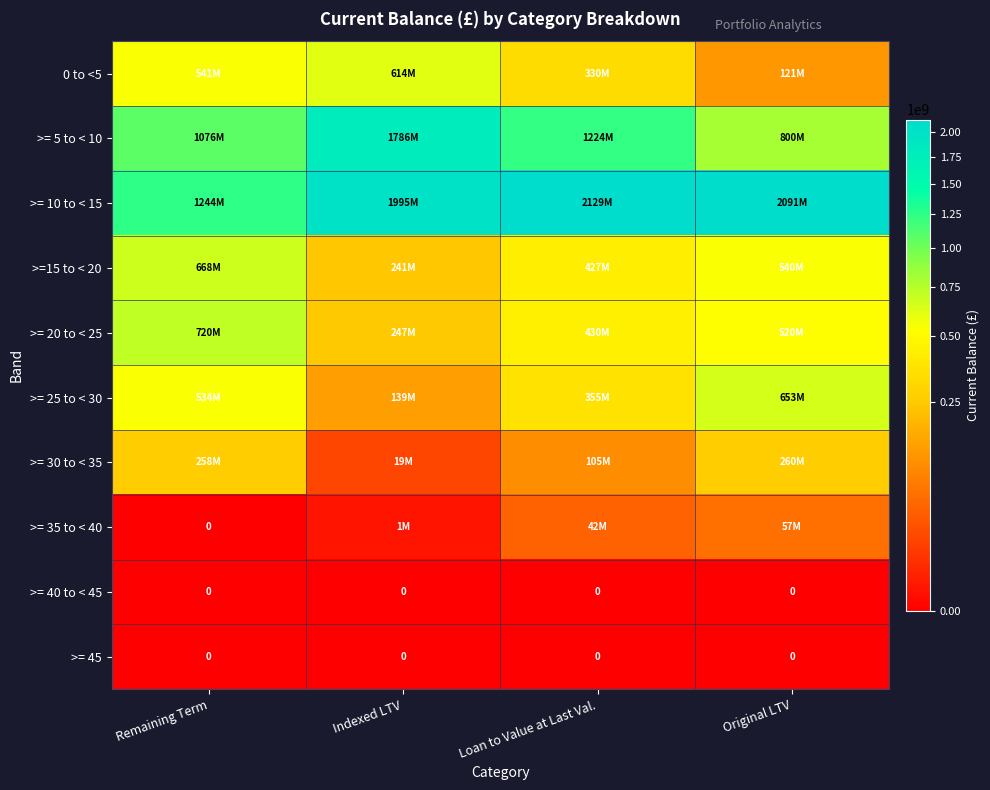

Which category has the lowest value in the >= 30 to < 35 series?

Indexed LTV